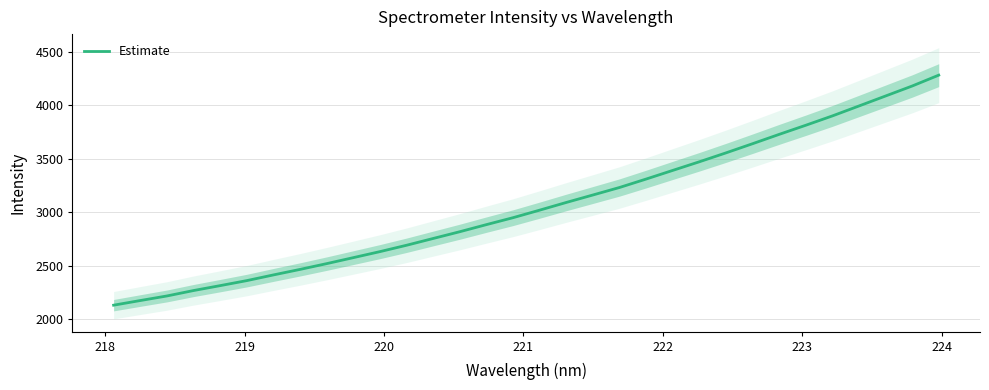

What is the value of the 16th point from the left?

2949.6